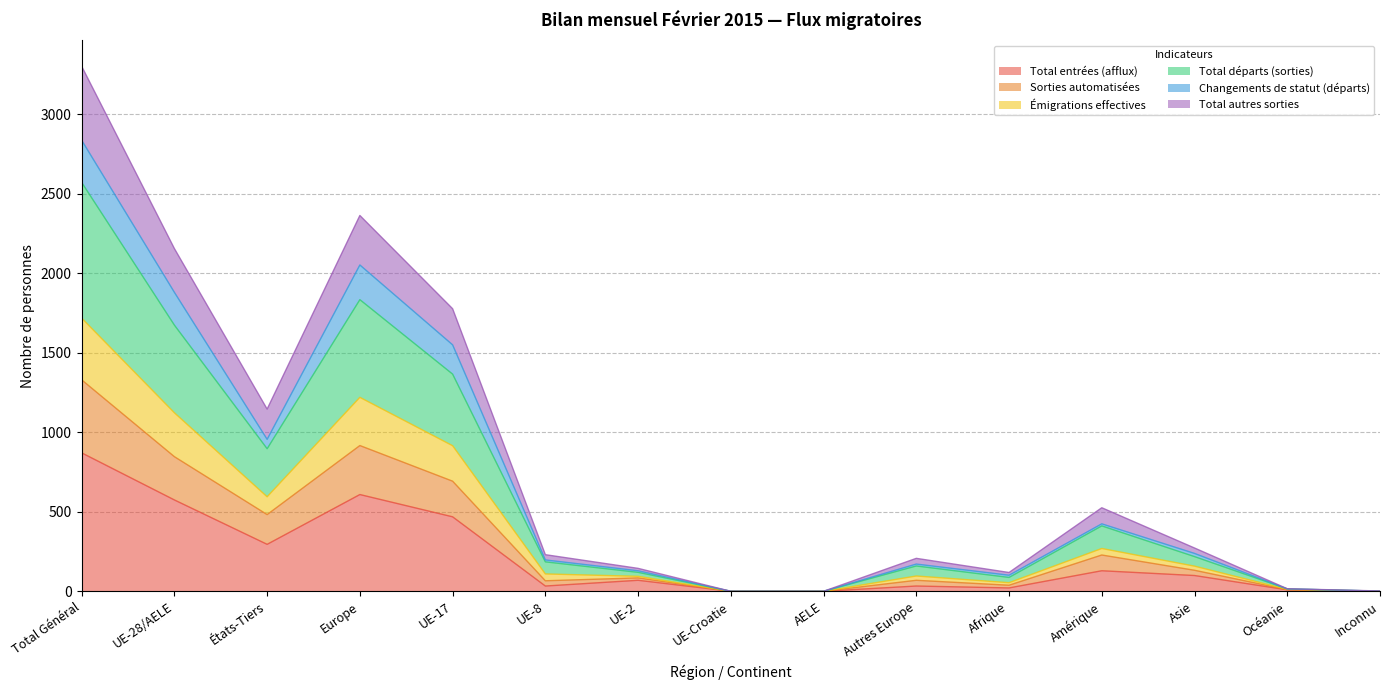

What is the highest value of the Total entrées (afflux) series?

871